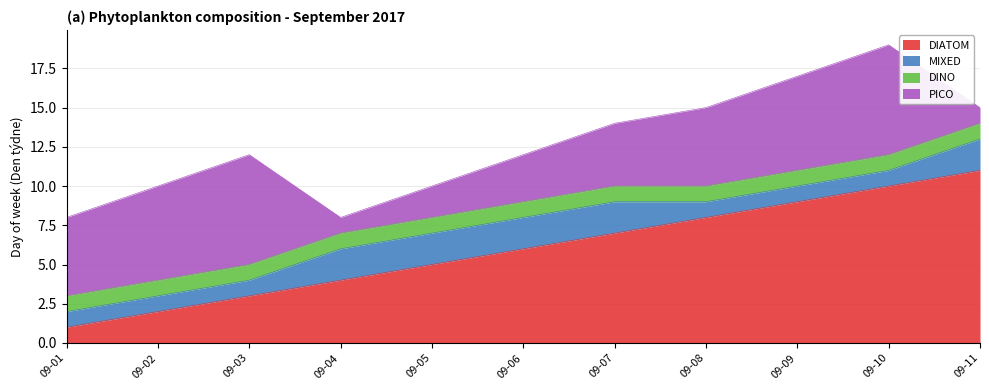

At which label does DIATOM reach its peak?

09-11